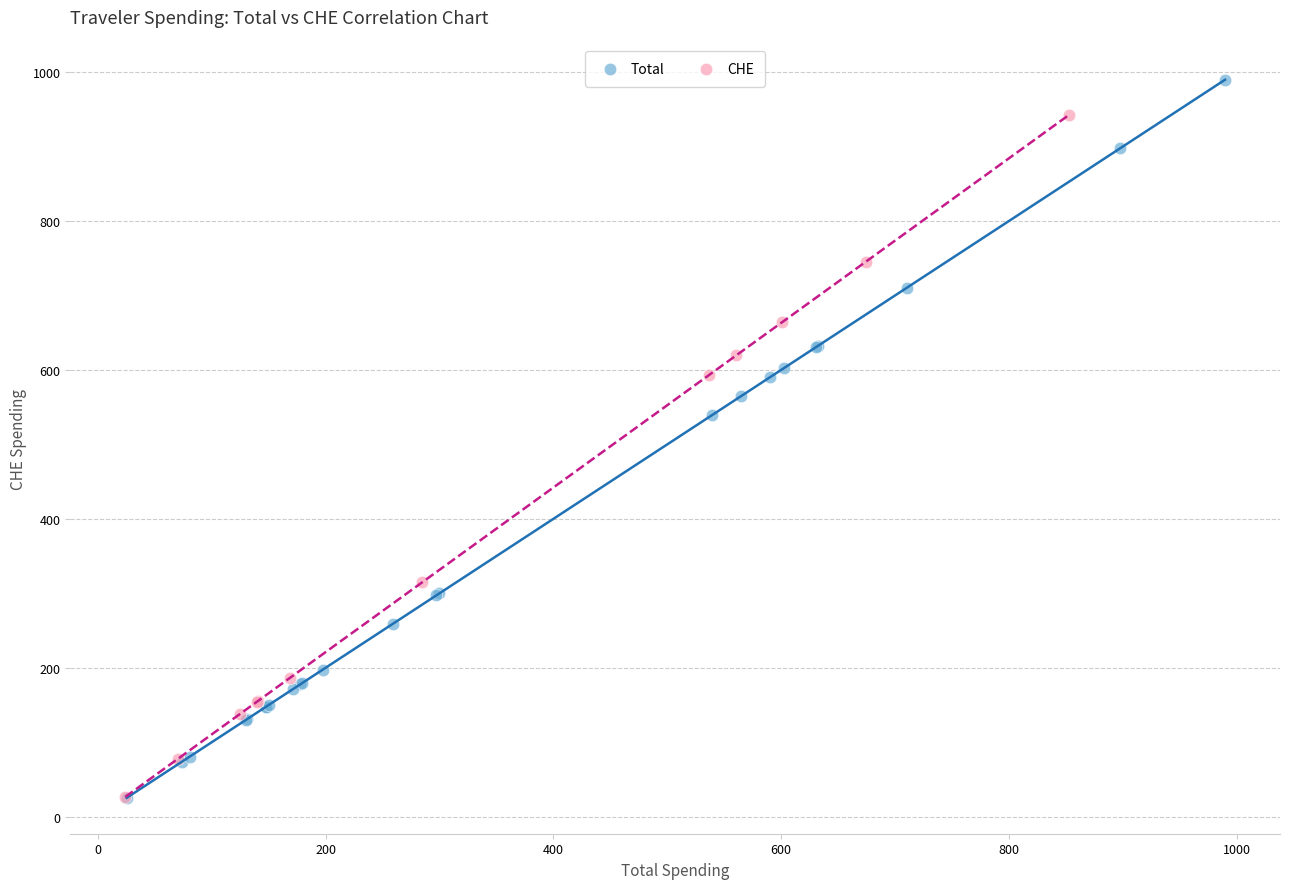

Which series has the largest Y range (max minus min)?

Total